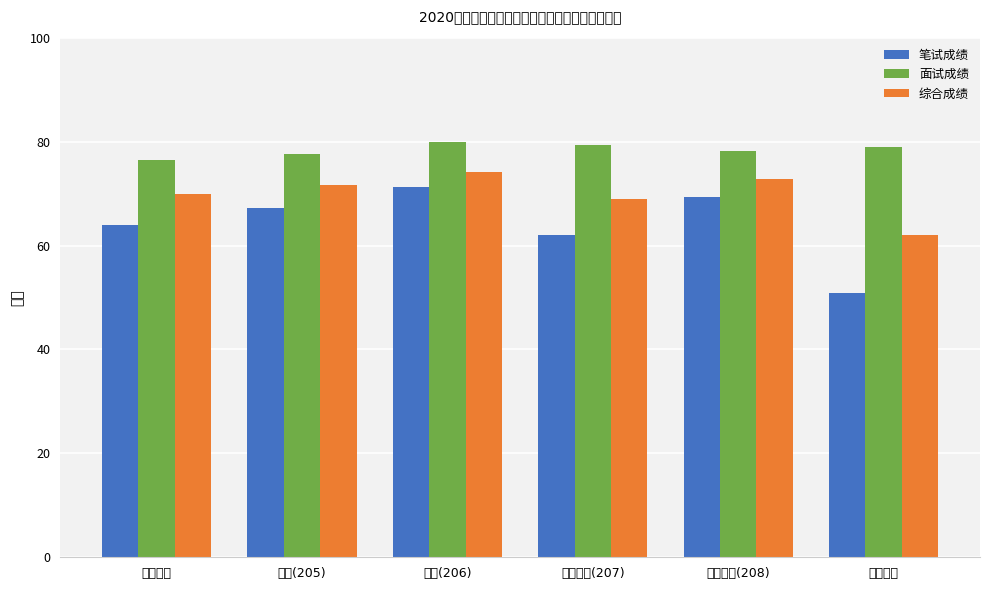

Which series changed the most between 医学检验(208) and 临床医学?

笔试成绩